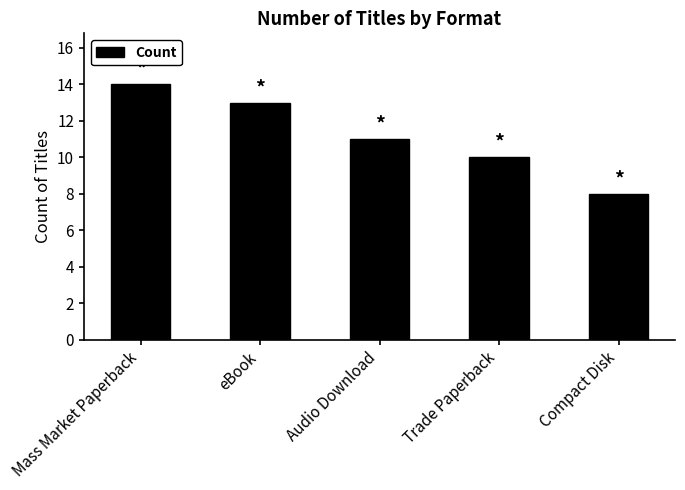

What is the sum of all values?

56